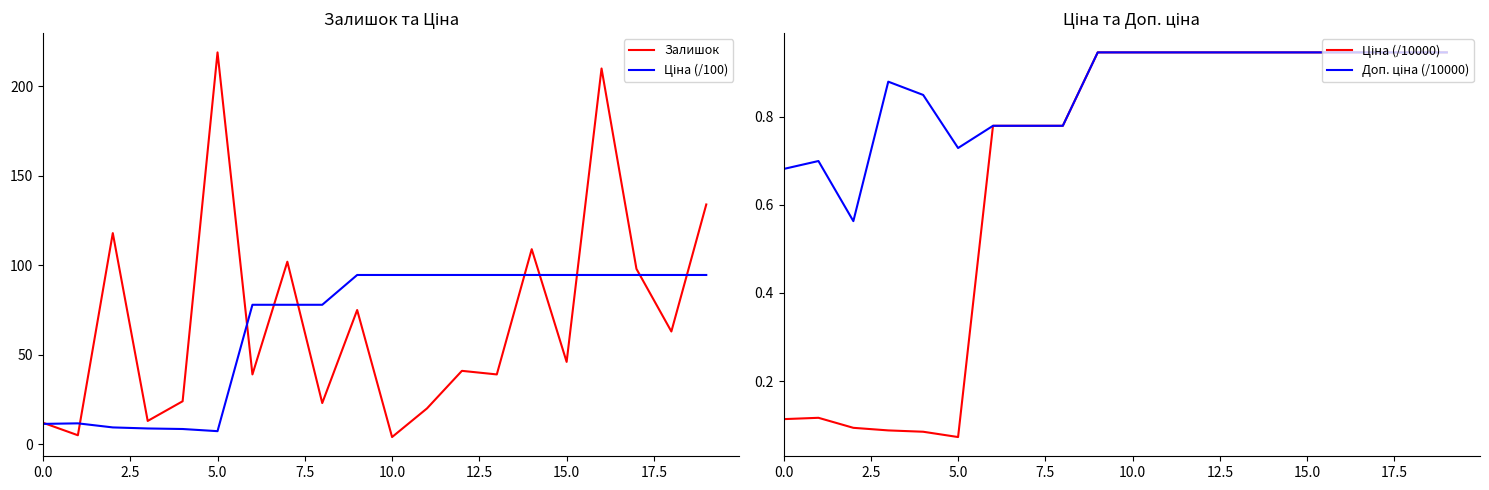

What is the value of the Ціна (/100) point at the 20th from the left?

94.6